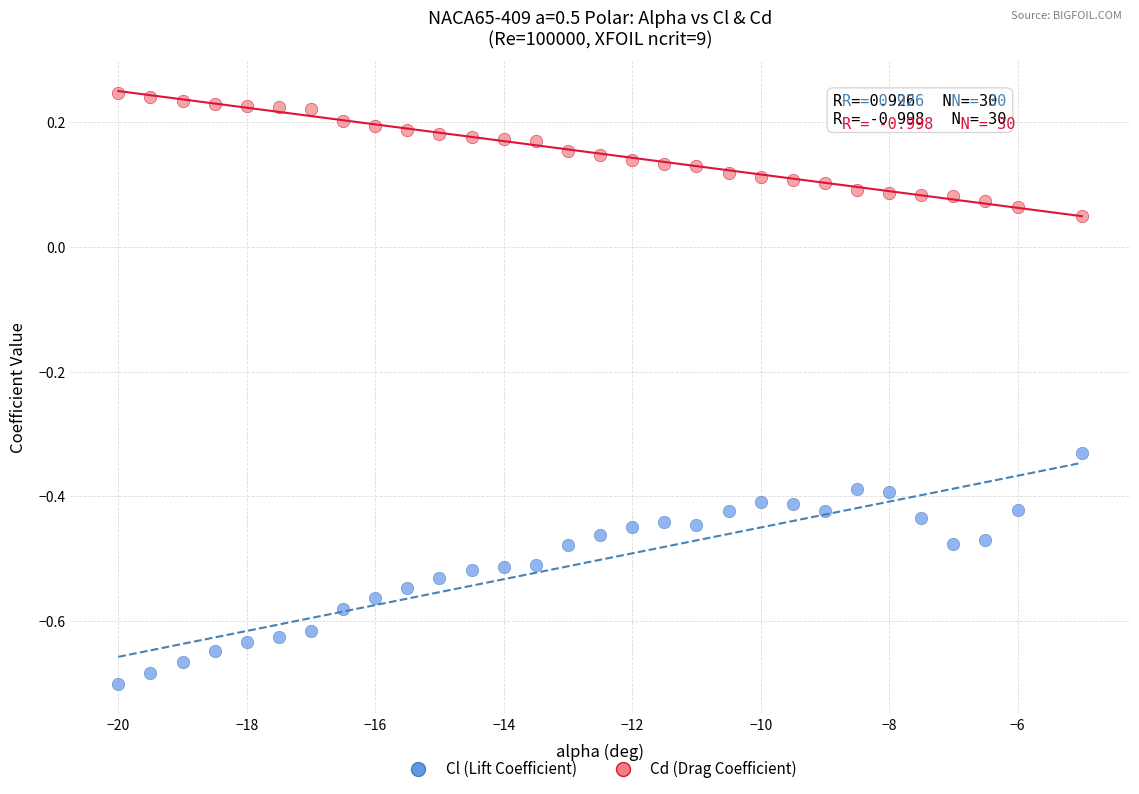

What are all the series names shown in the legend?

Cl (Lift Coefficient), Cd (Drag Coefficient)